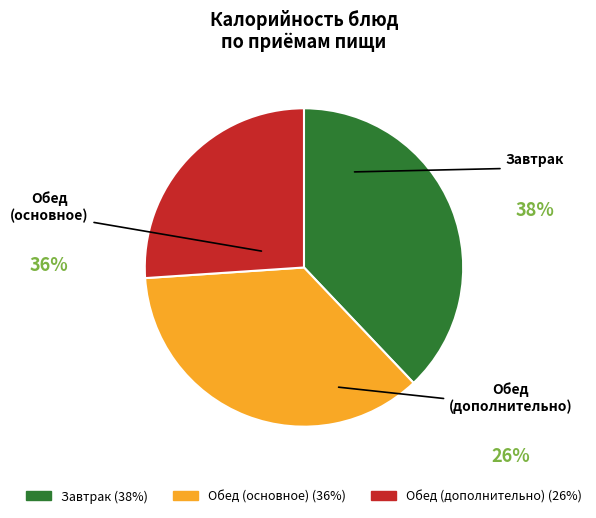

Is there any slice that represents more than half of the pie?

No